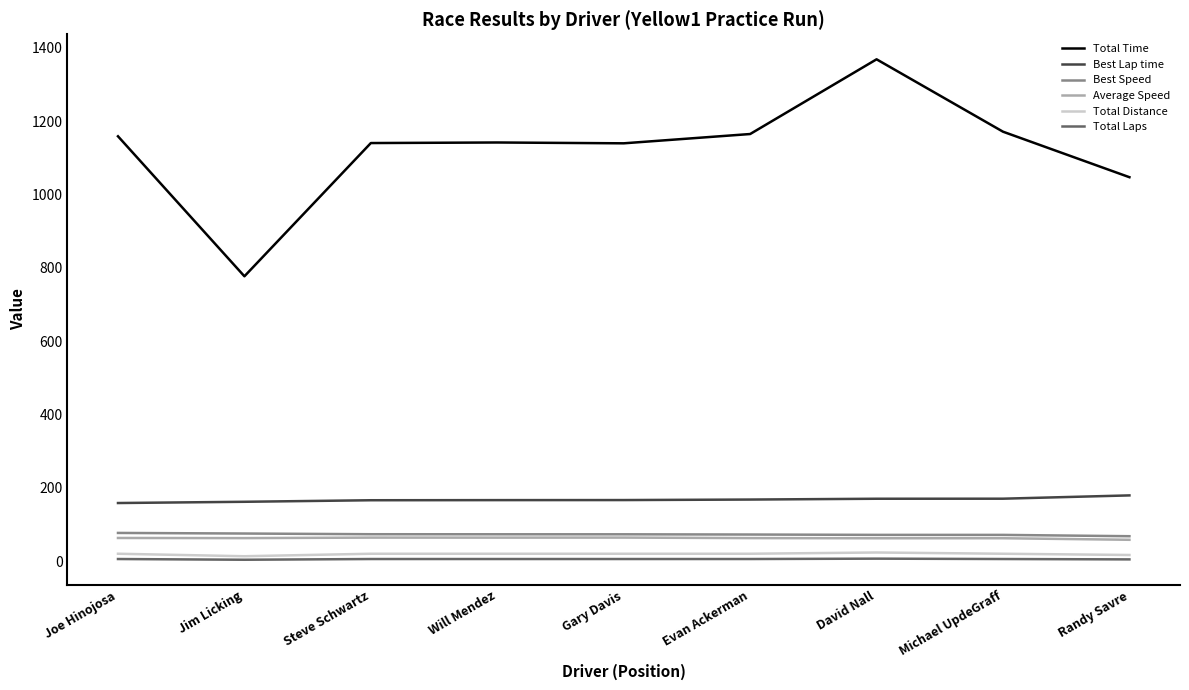

Which label corresponds to the largest value in the chart?

David Nall